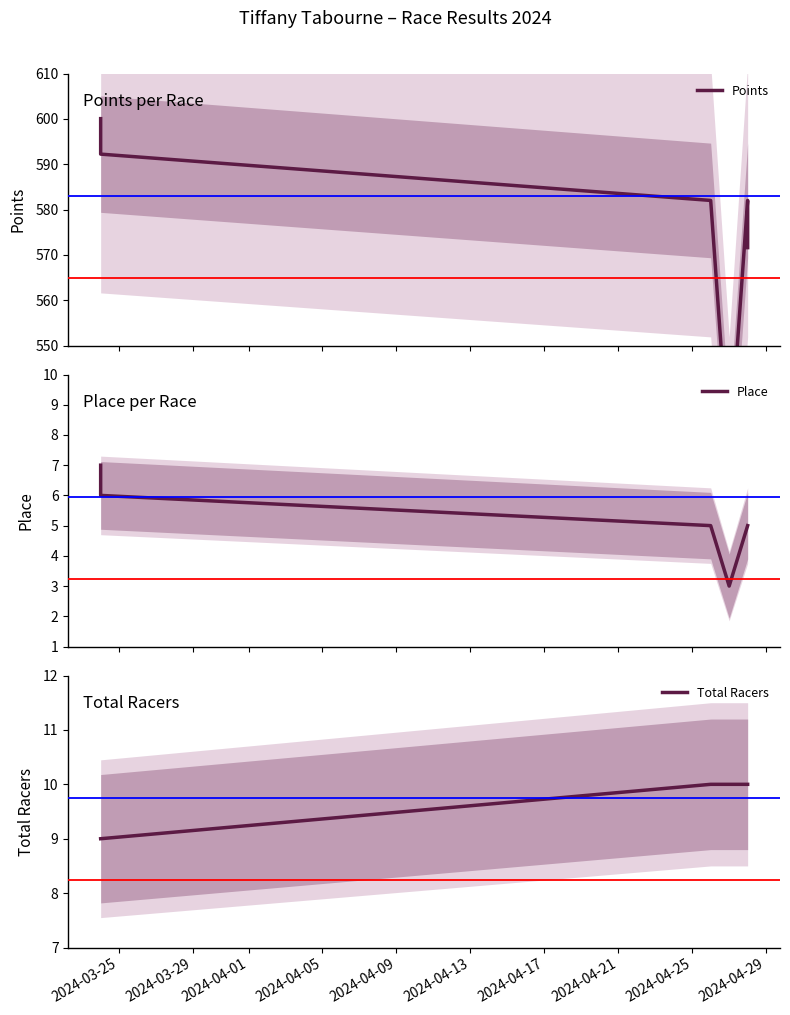

What is the sum of all Points values?

3452.6